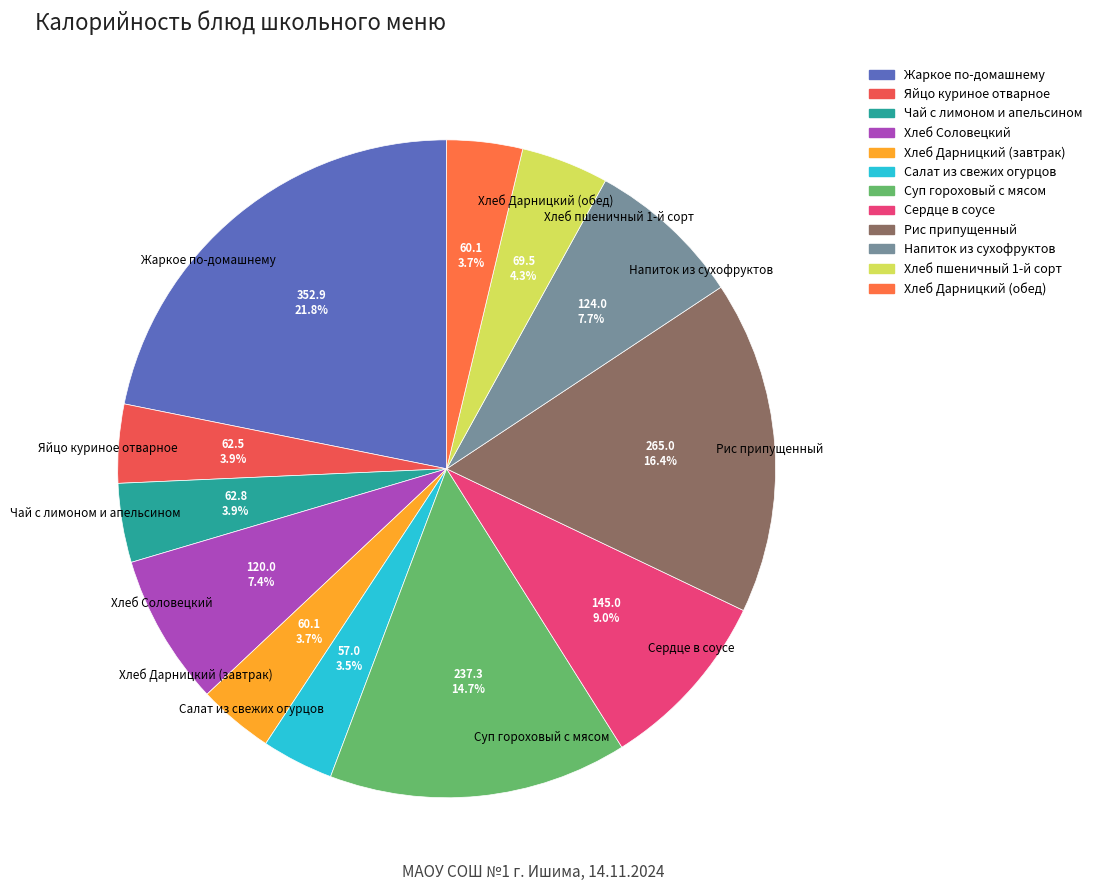

To the nearest percent, what is the difference between the largest and smallest slice percentages?

18%